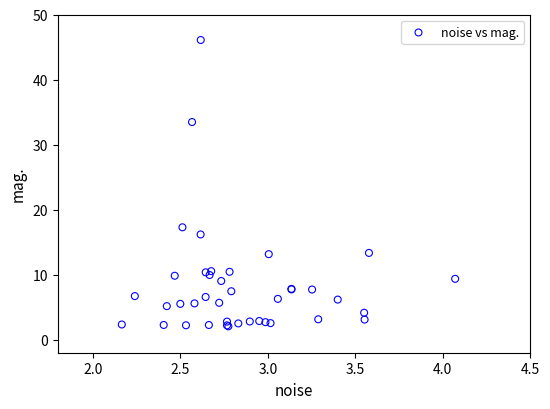

What Y value in the scatter plot is closest to 24?

17.3